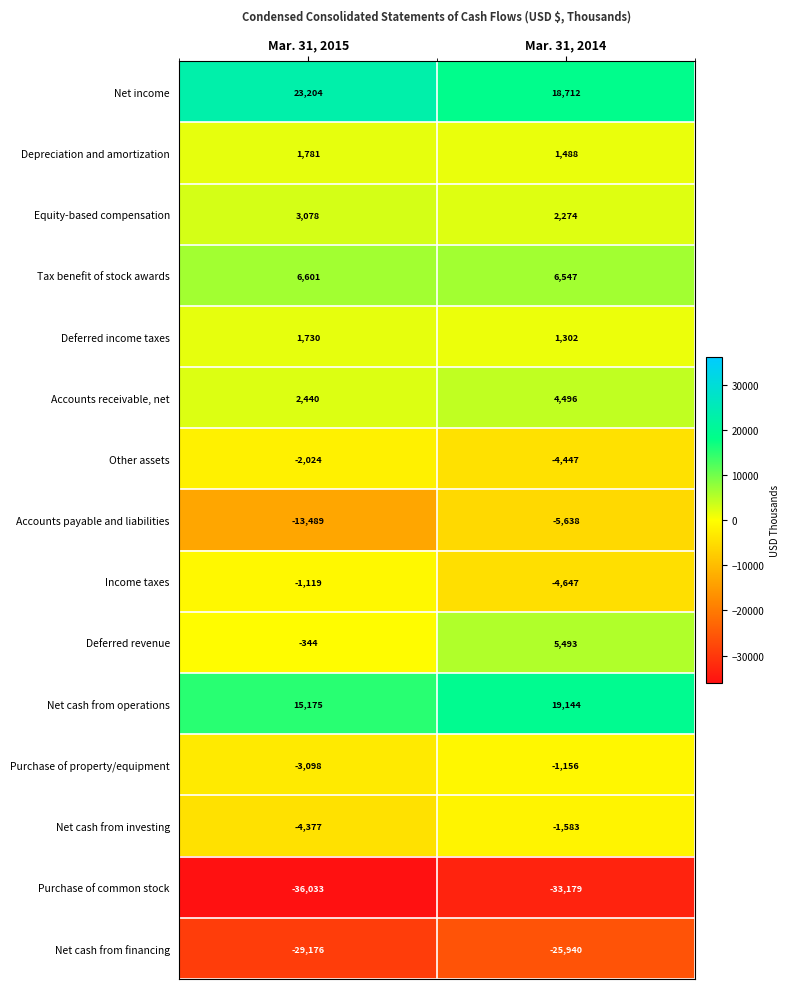

Reading left to right, extract all data points from this chart.

Net income: 23204	18712
Depreciation and amortization: 1781	1488
Equity-based compensation: 3078	2274
Tax benefit of stock awards: 6601	6547
Deferred income taxes: 1730	1302
Accounts receivable, net: 2440	4496
Other assets: -2024	-4447
Accounts payable and liabilities: -13489	-5638
Income taxes: -1119	-4647
Deferred revenue: -344	5493
Net cash from operations: 15175	19144
Purchase of property/equipment: -3098	-1156
Net cash from investing: -4377	-1583
Purchase of common stock: -36033	-33179
Net cash from financing: -29176	-25940